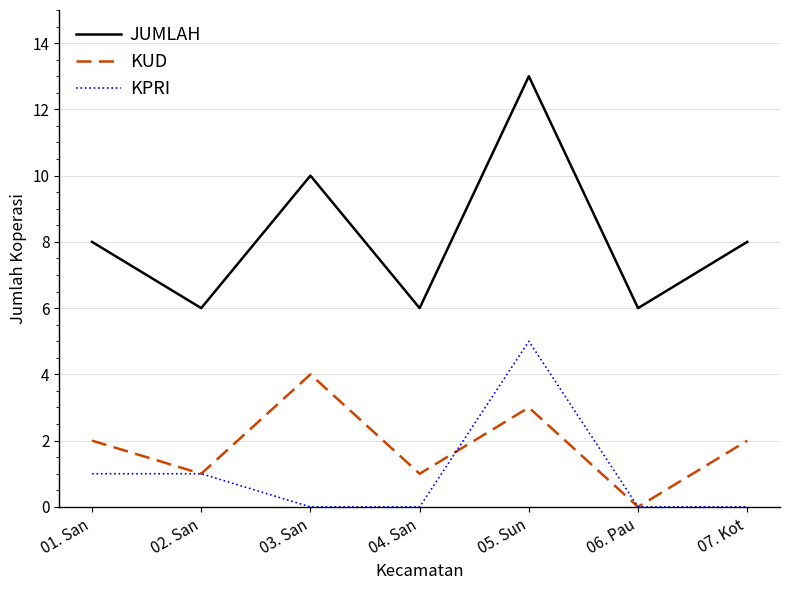

Rank the series by their maximum value, from highest to lowest.

JUMLAH, KPRI, KUD